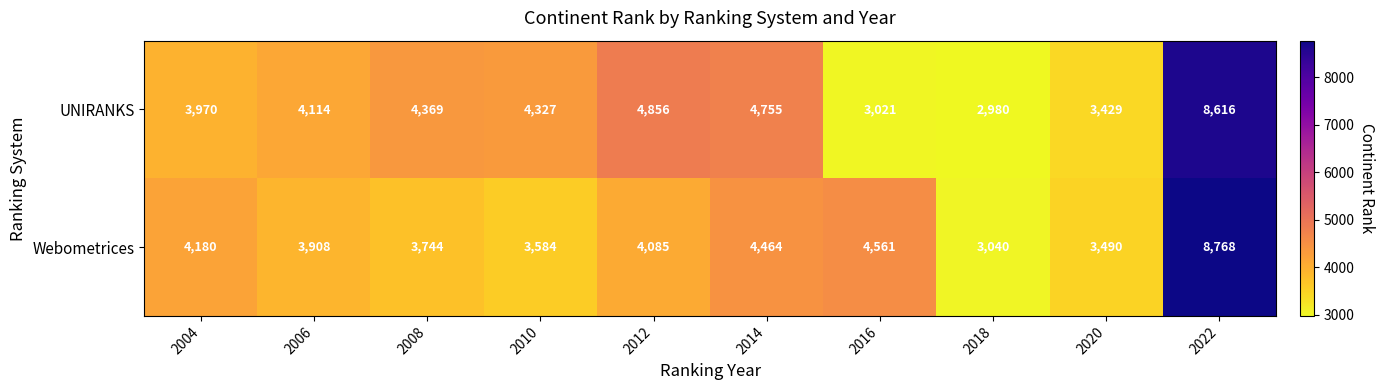

What is the spread (max minus min) of values at 2022?

152